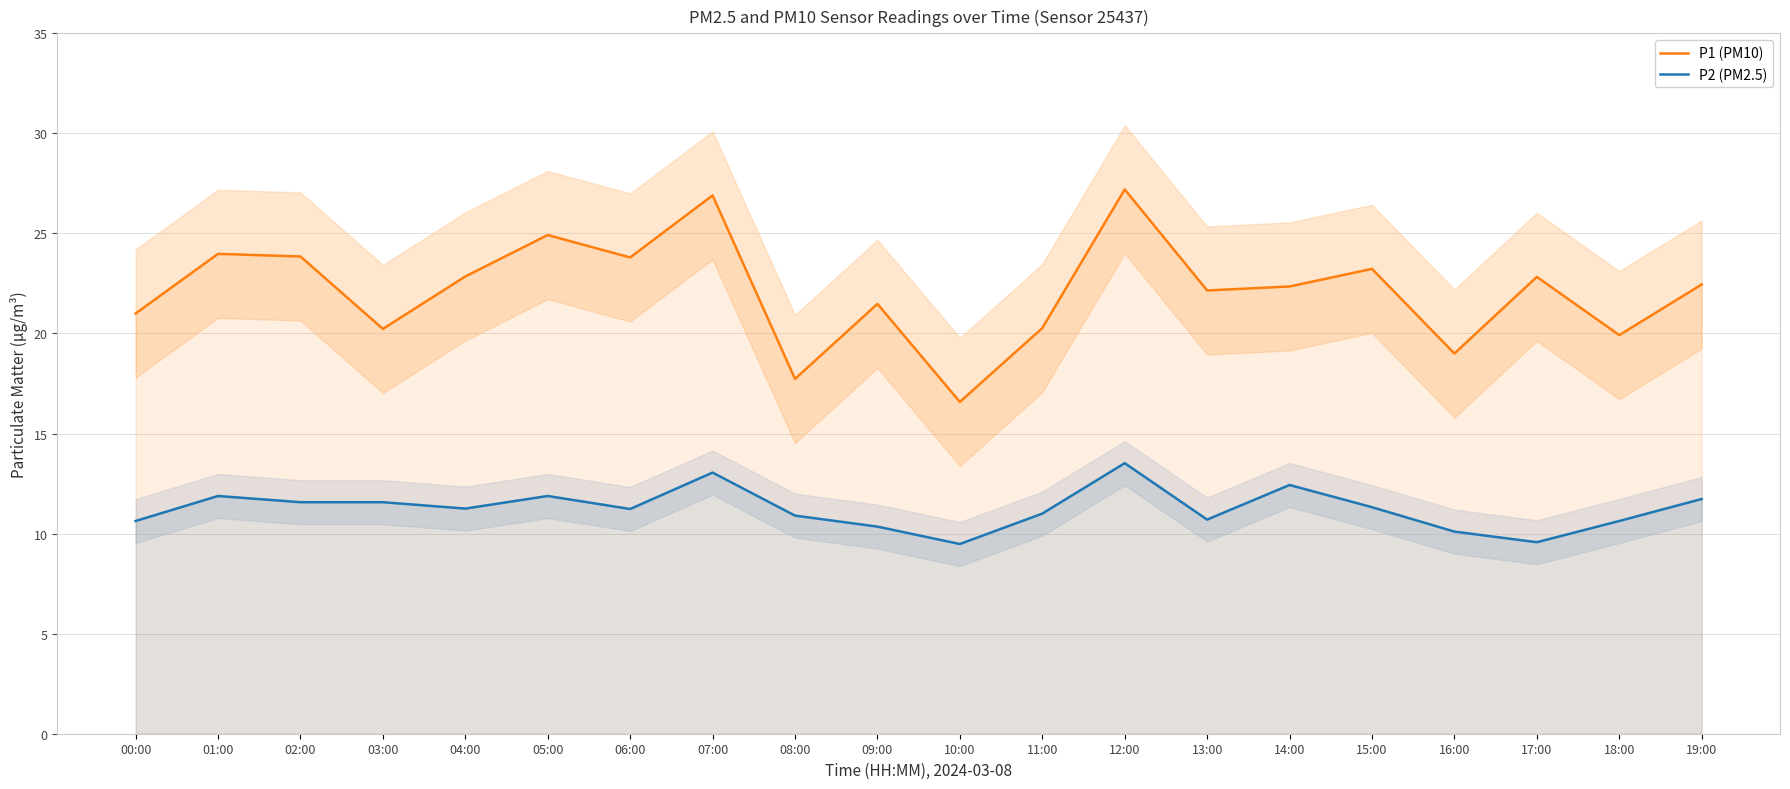

Which series has the largest total across all categories?

P1 (PM10)